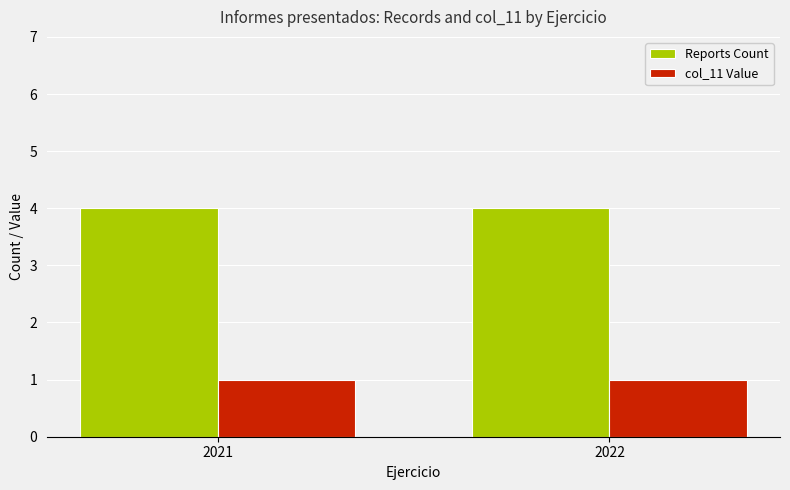

How many groups of bars are there?

2